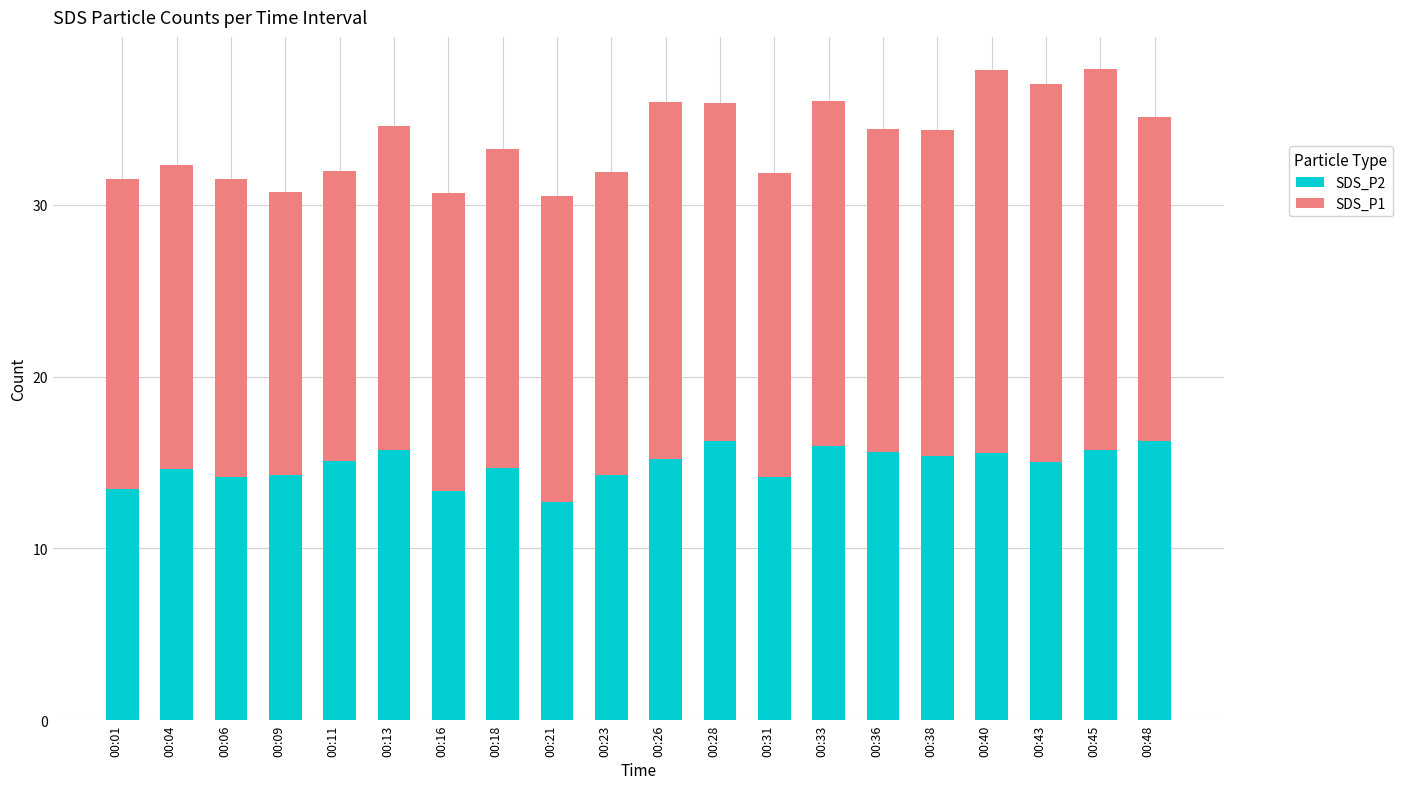

What is the value of the SDS_P2 bar at the 1st from the left?

13.5